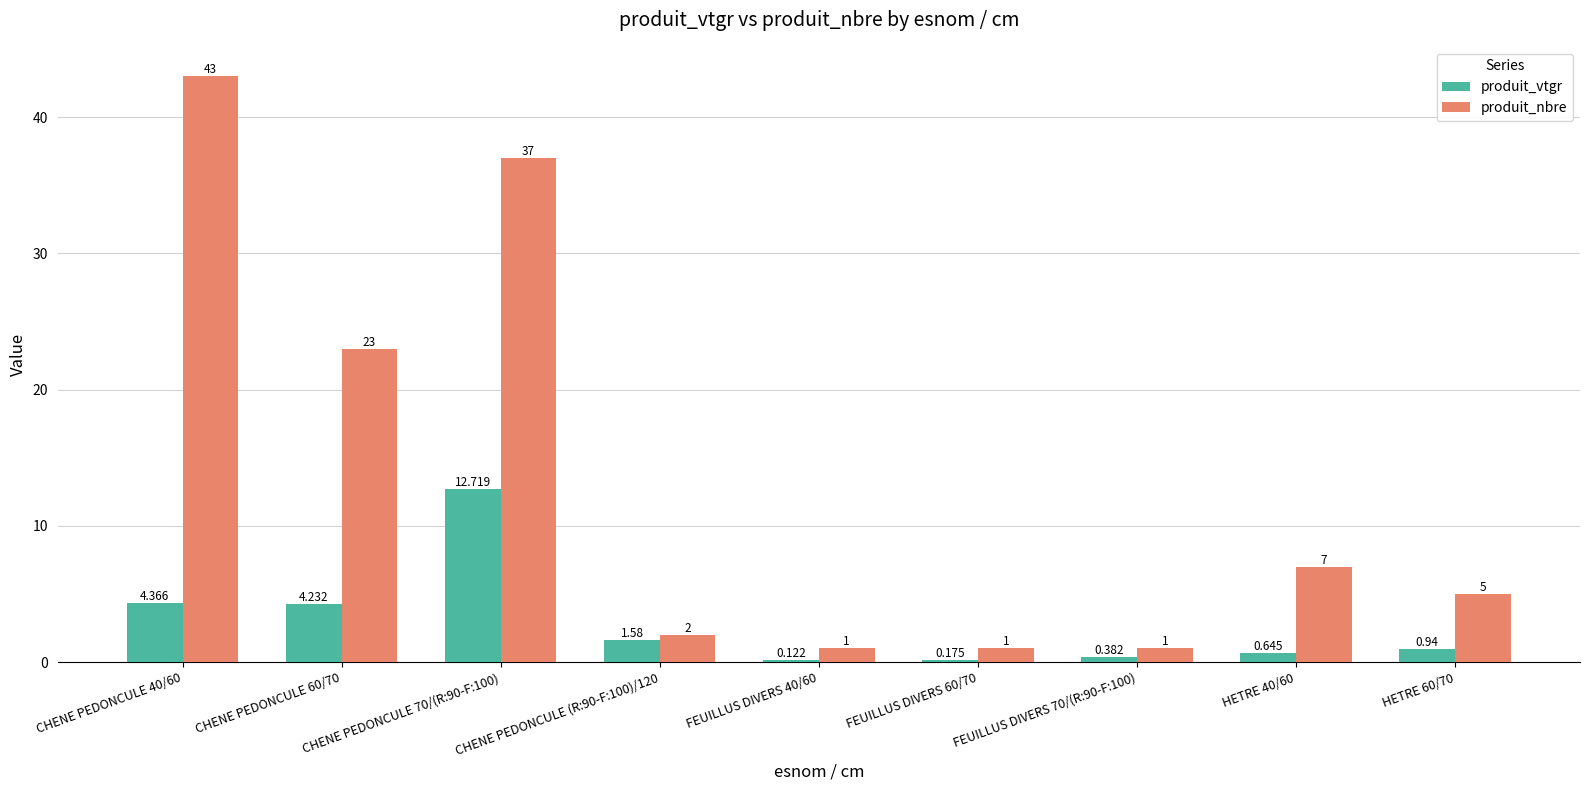

Between FEUILLUS DIVERS 60/70 and HETRE 60/70, which series saw the biggest shift?

produit_nbre